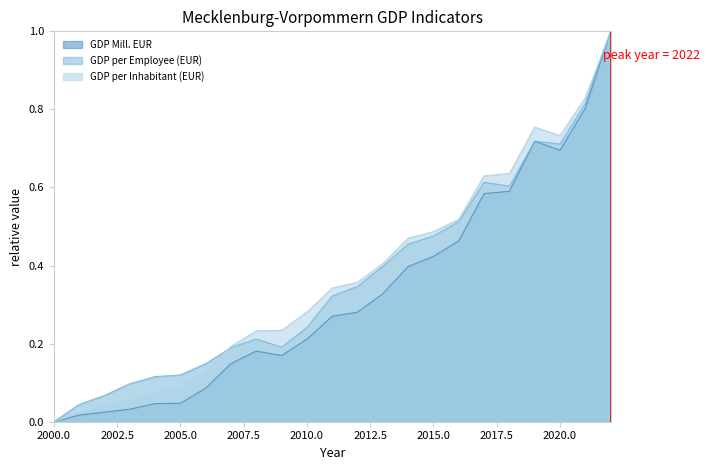

What is the difference between the second highest and minimum values in the GDP Mill. EUR series?

0.8